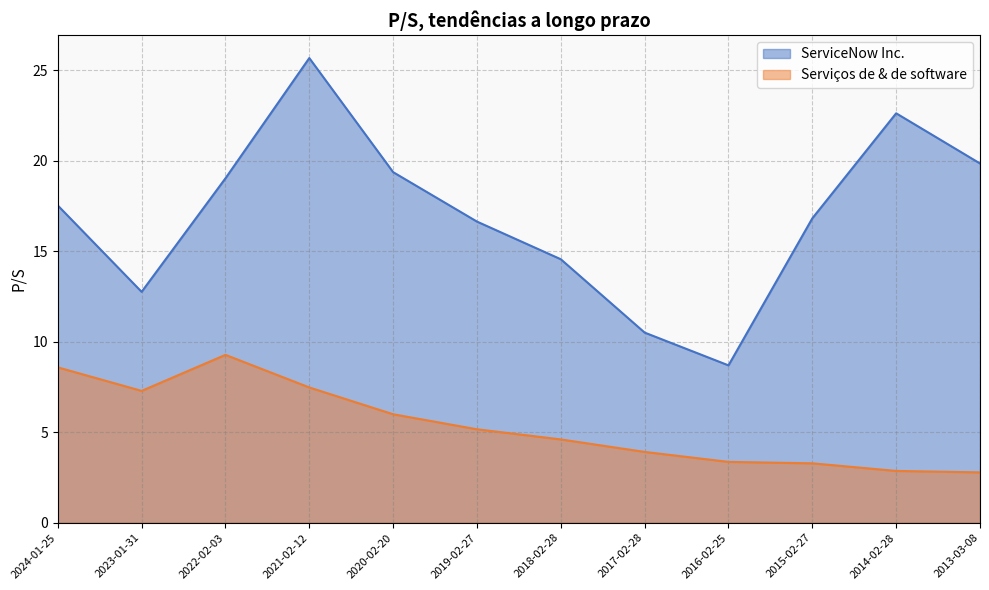

At which label does Serviços de & de software reach its minimum?

2013-03-08